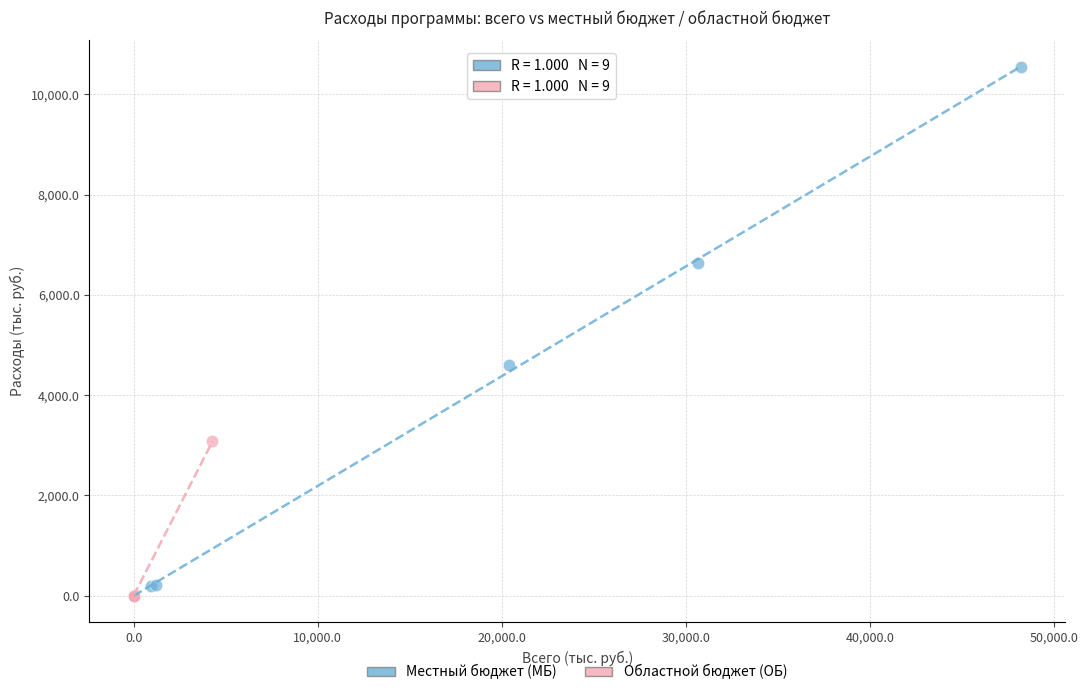

Which series has the widest spread of Y values?

Местный бюджет (МБ)